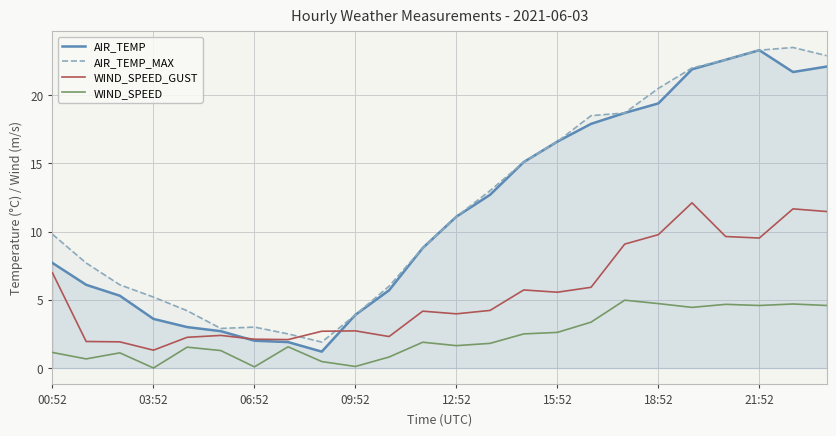

At which category is the sum across all series the highest?

22